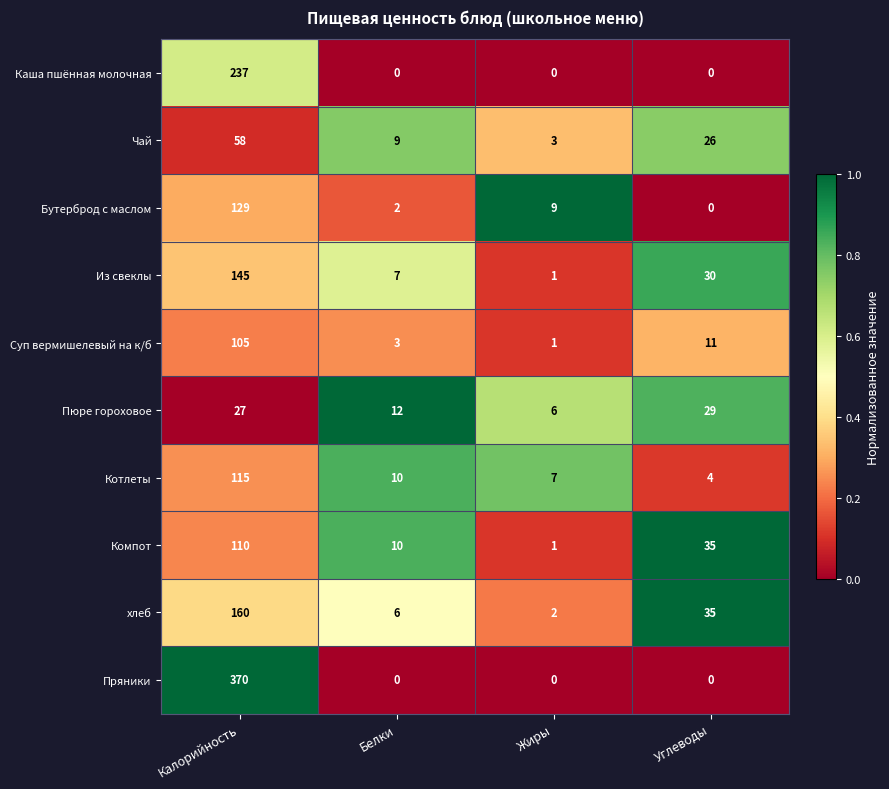

At which label does Суп вермишелевый на к/б first exceed 11?

Калорийность